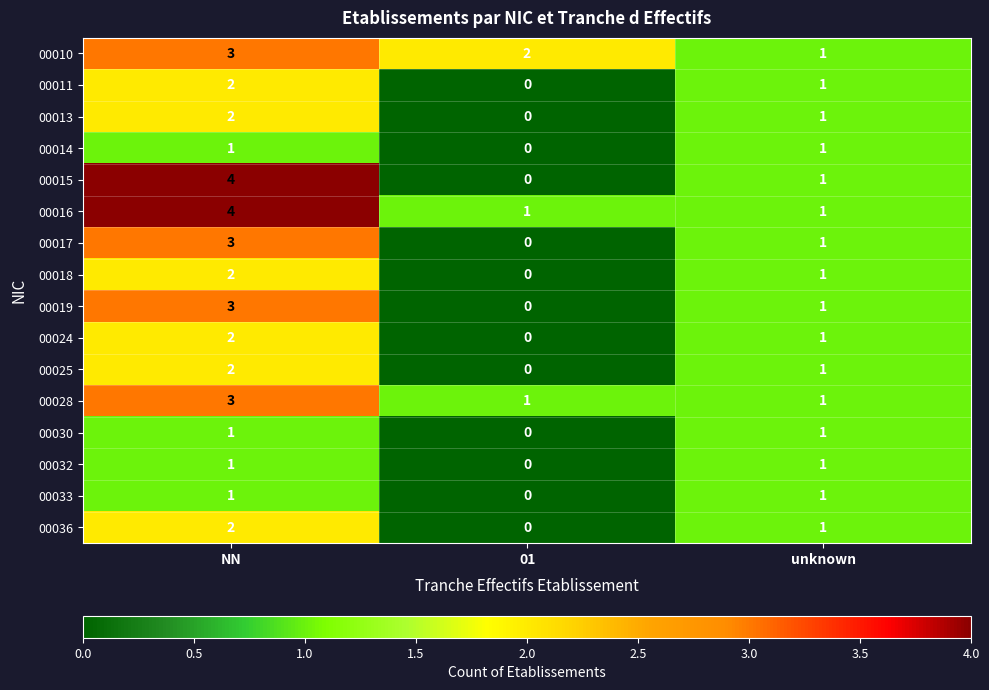

What is the difference between the maximum and minimum values in the 00019 series?

3